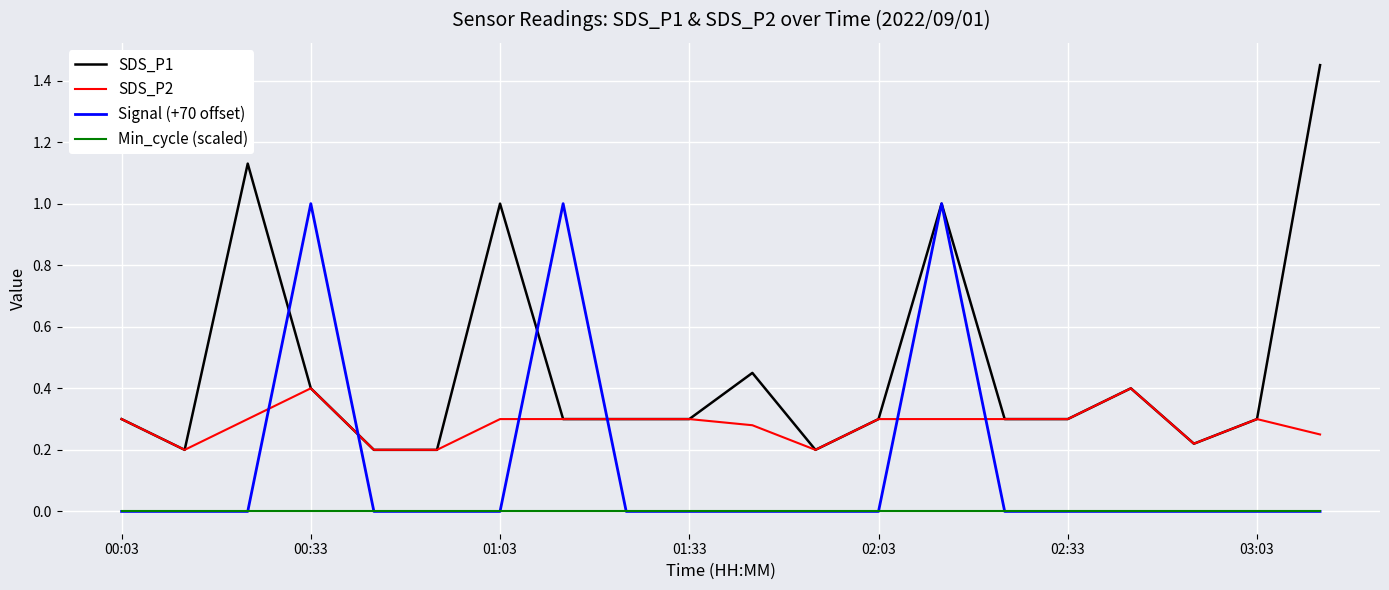

Which series has the largest range (max minus min)?

SDS_P1